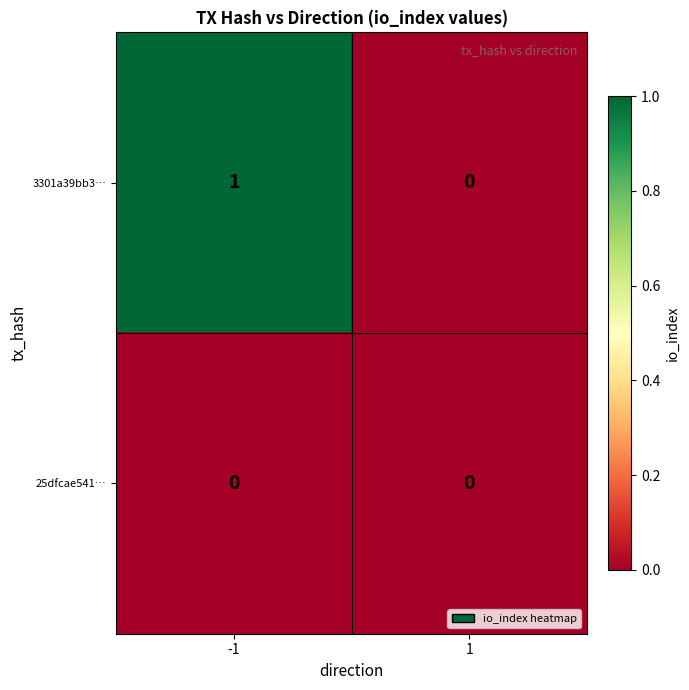

Which category has the highest value across all series?

-1